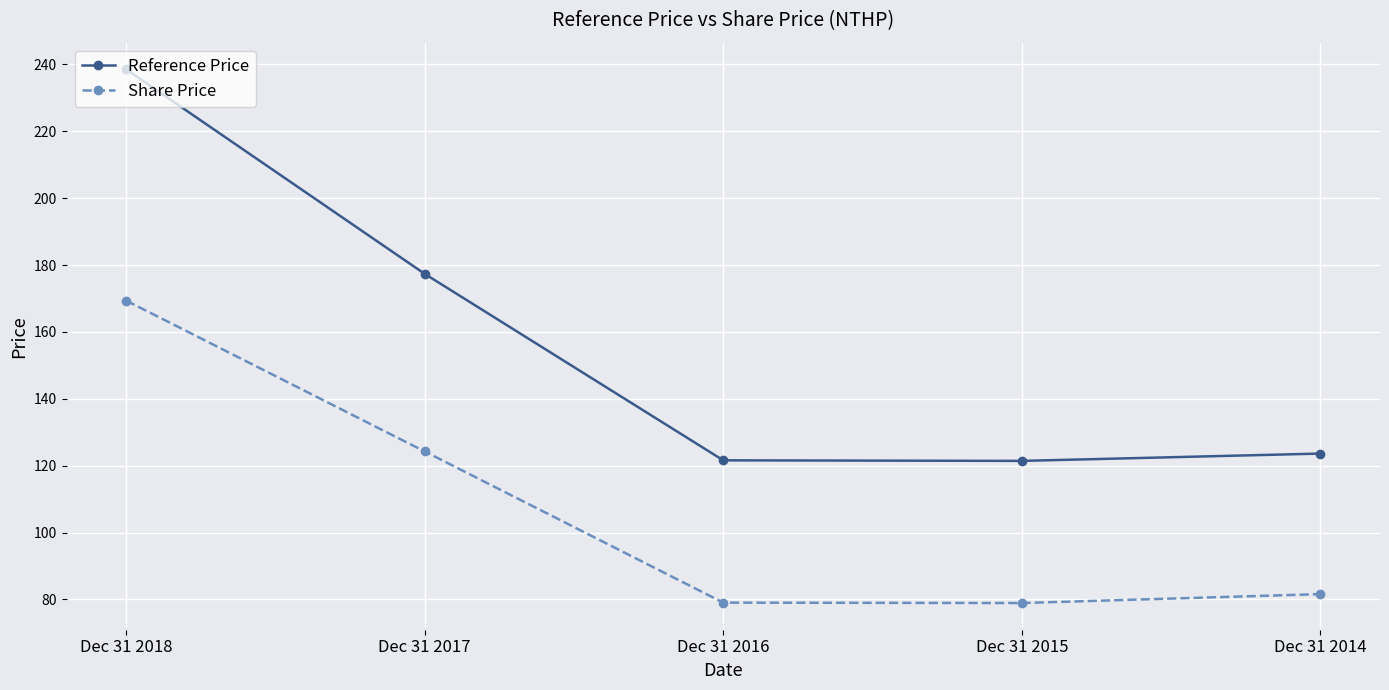

What is the average value of the Share Price series?

106.6